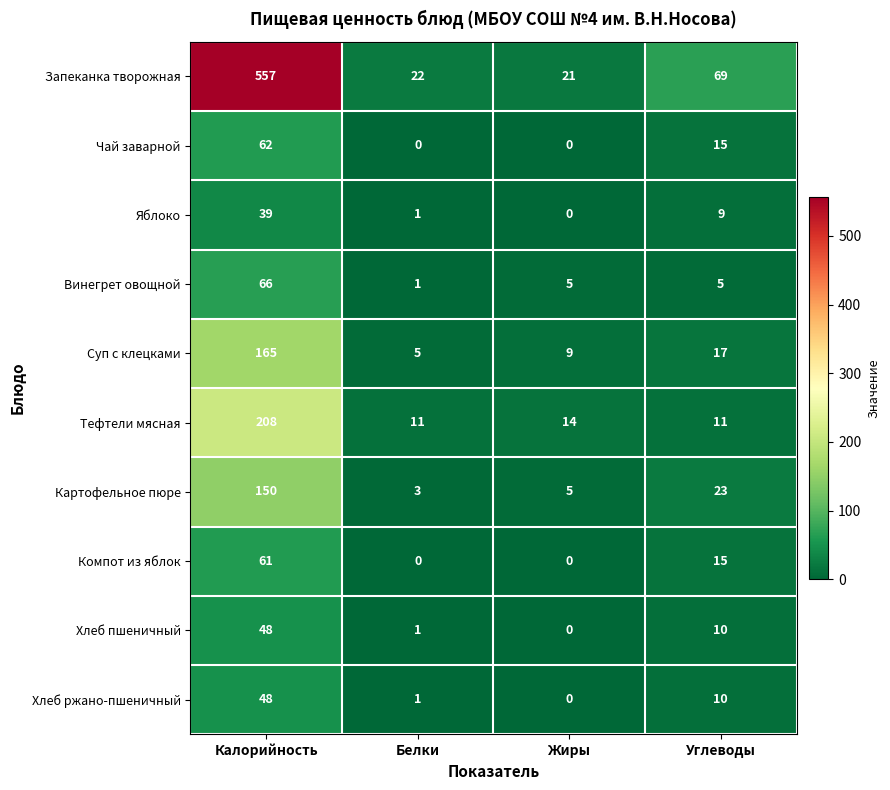

Which category has the highest value across all series?

Калорийность